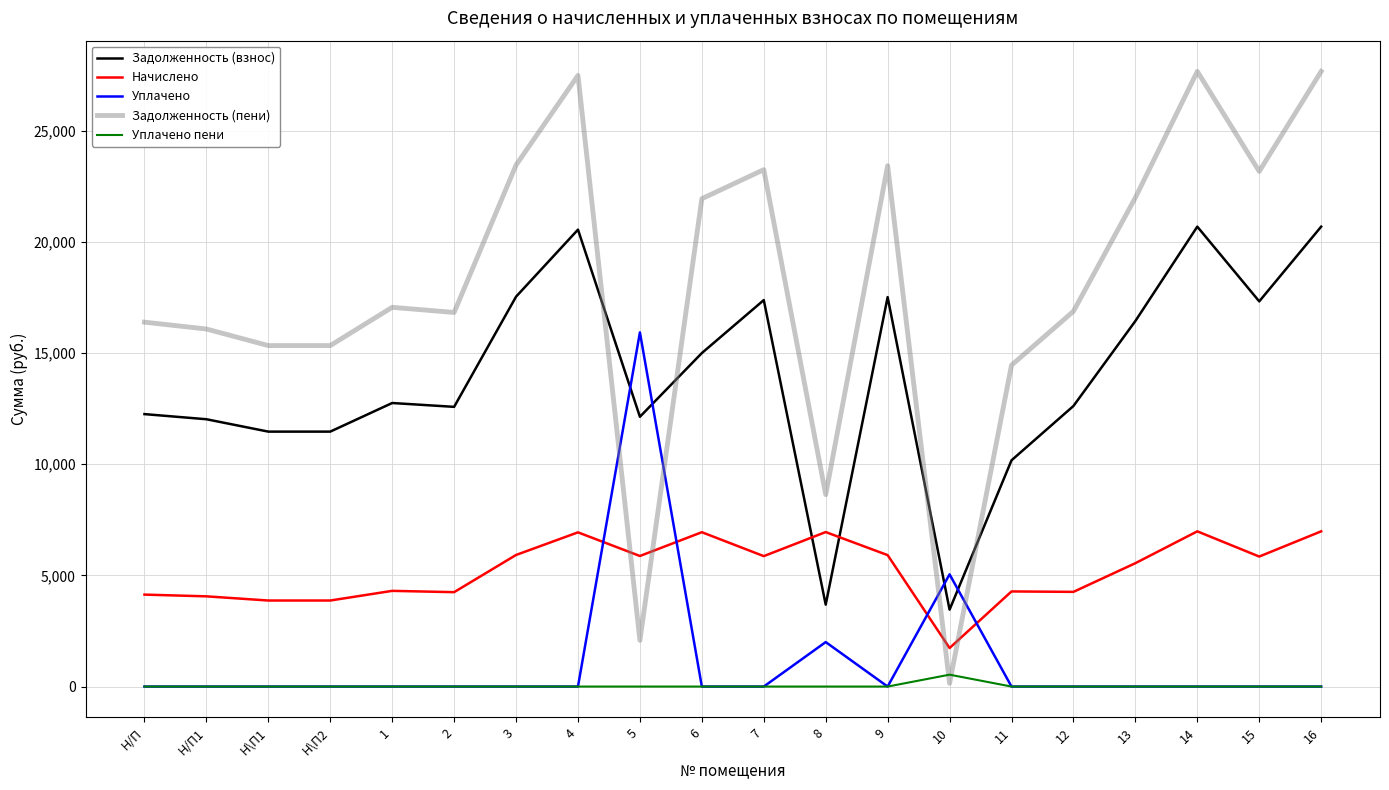

What is the total value across all series at 15?

46326.7